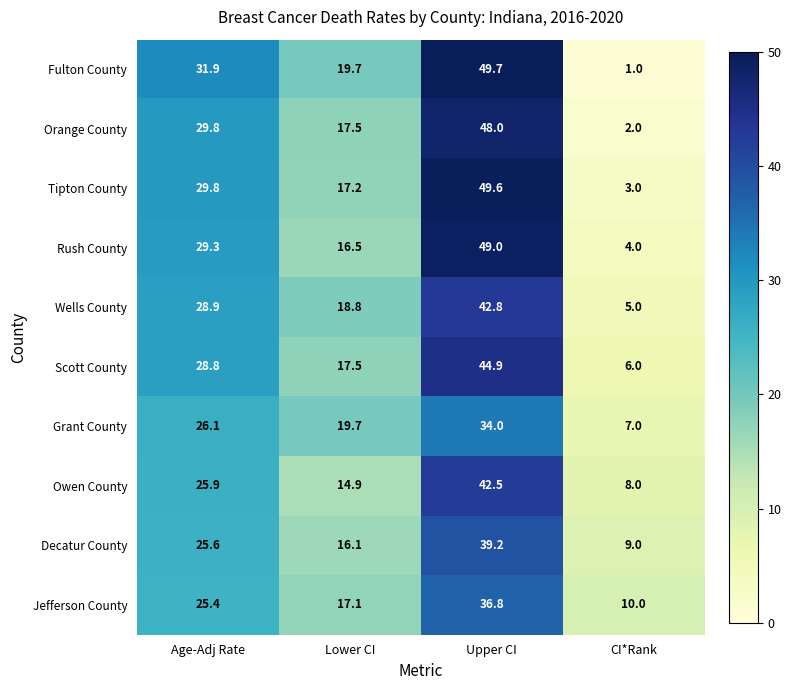

List the series in order of their peak value, highest first.

Fulton County, Tipton County, Rush County, Orange County, Scott County, Wells County, Owen County, Decatur County, Jefferson County, Grant County